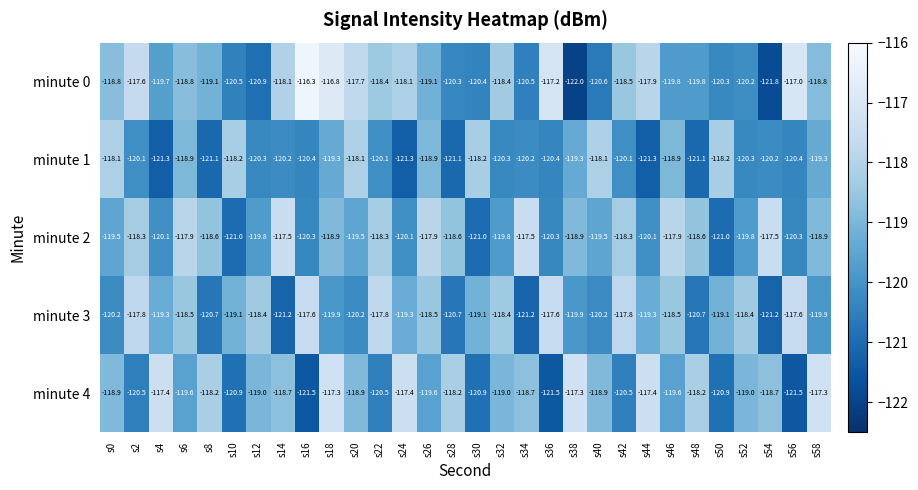

What is the difference between the maximum and minimum values in the minute 4 series?

4.2